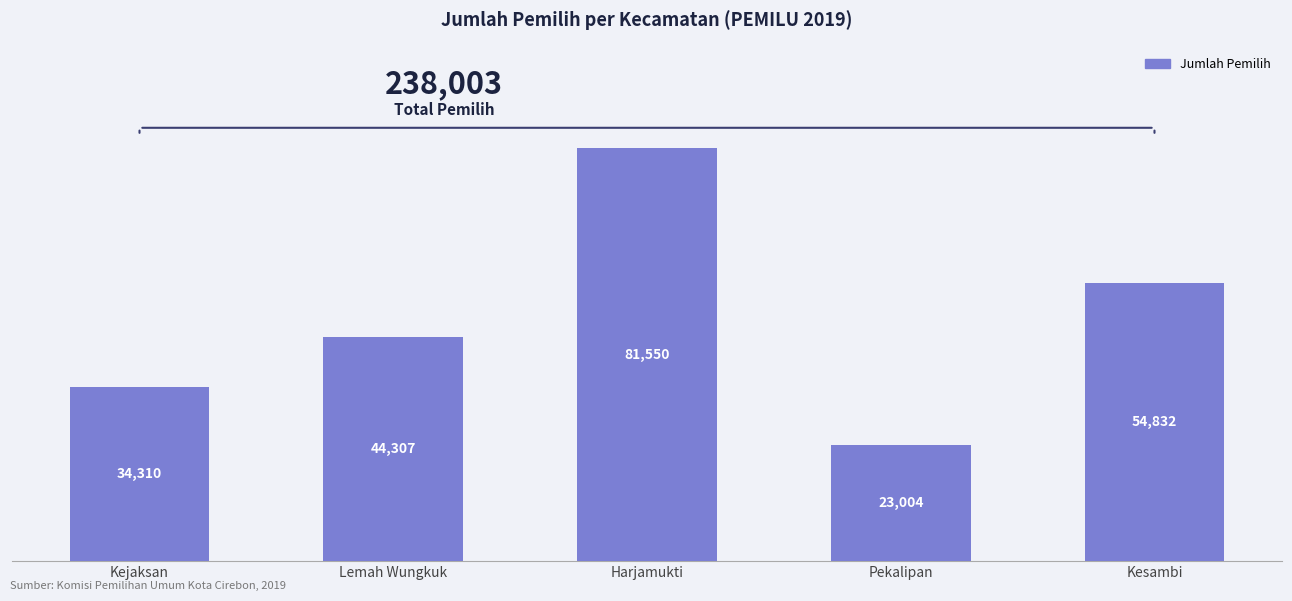

Reading left to right, transcribe all the data shown in this chart.

34310	44307	81550	23004	54832